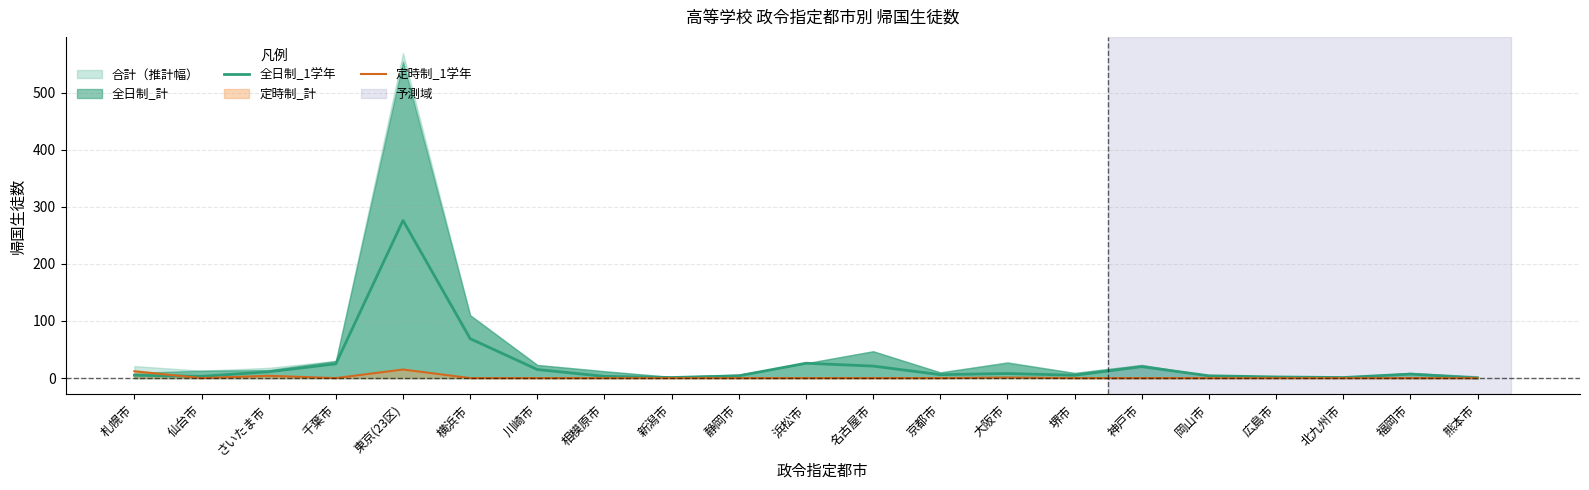

What is the sum of all 定時制_1学年 values?

32